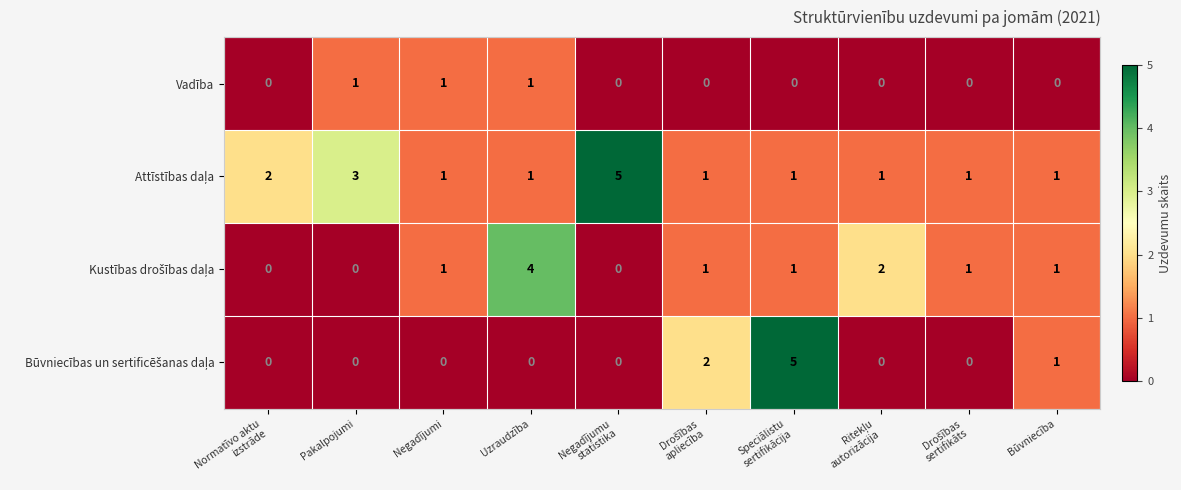

How many Vadība values are between 0 and 1?

10